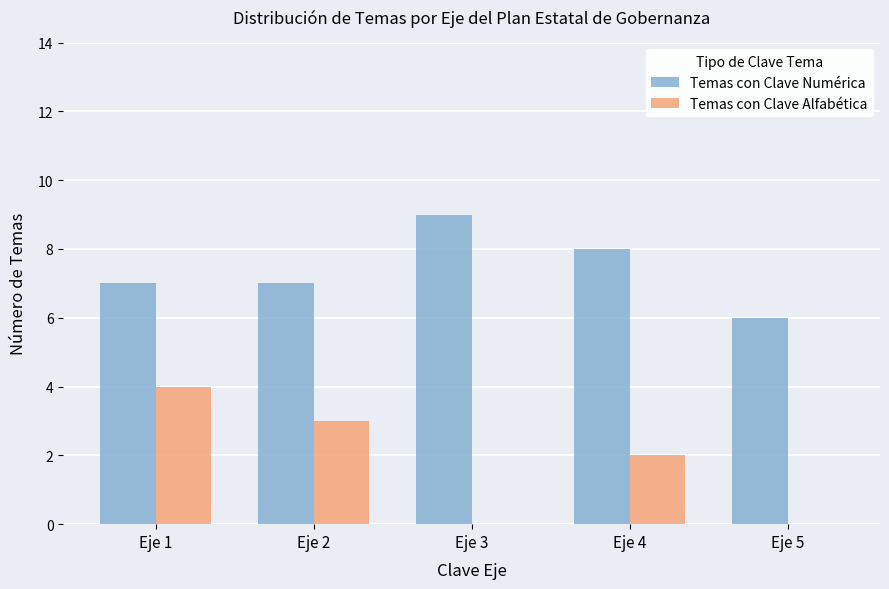

What is the difference between the Temas con Clave Numérica values at Eje 3 and Eje 1?

2